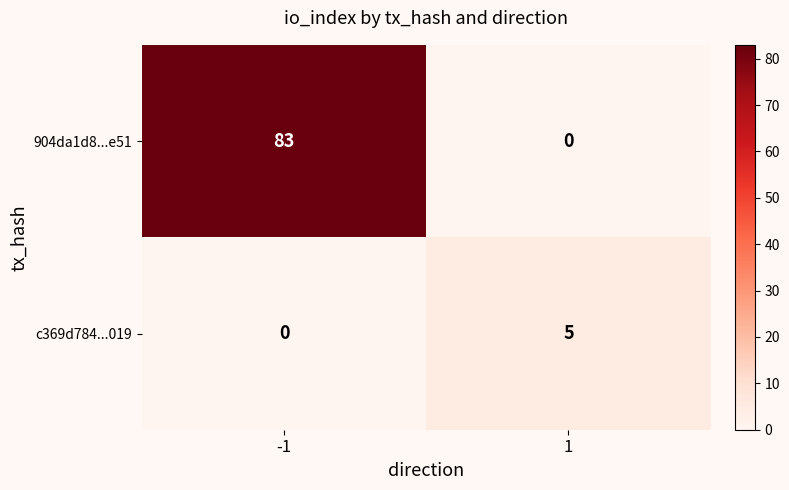

What is the difference between the highest and lowest values at -1?

83